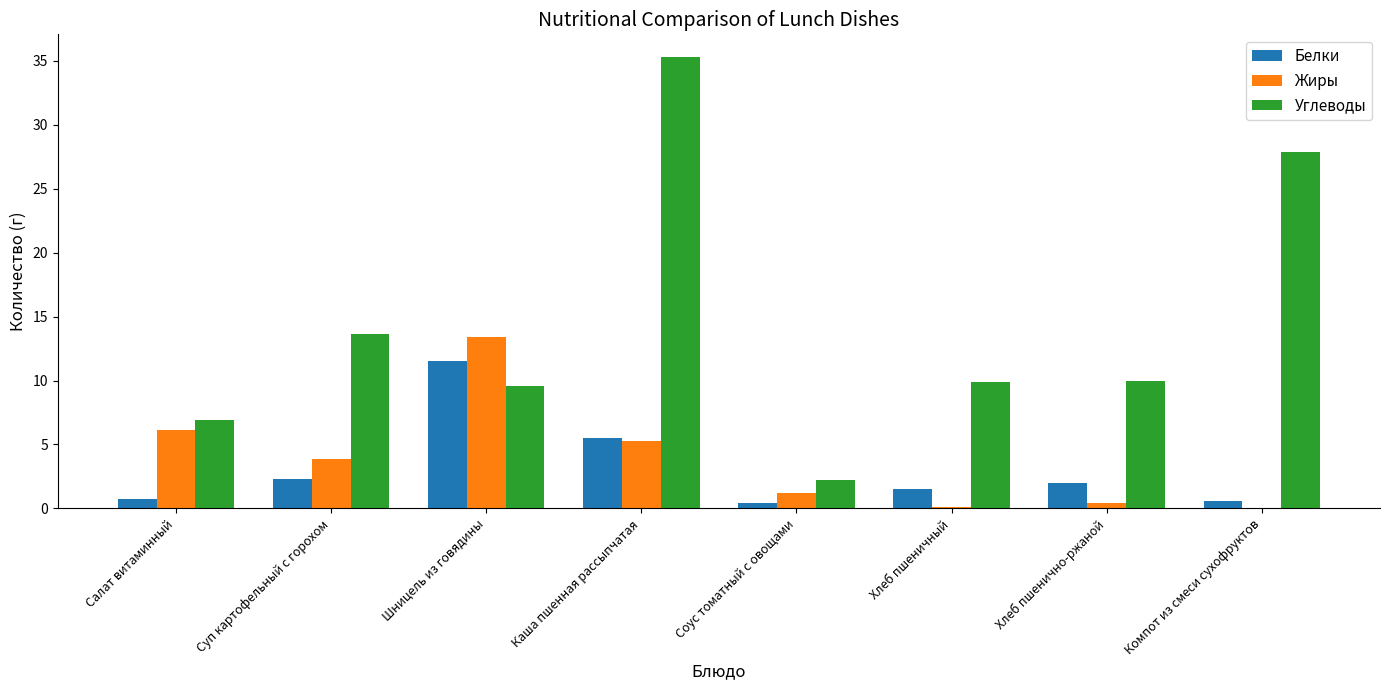

Which series changed the most between Каша пшенная рассыпчатая and Хлеб пшеничный?

Углеводы